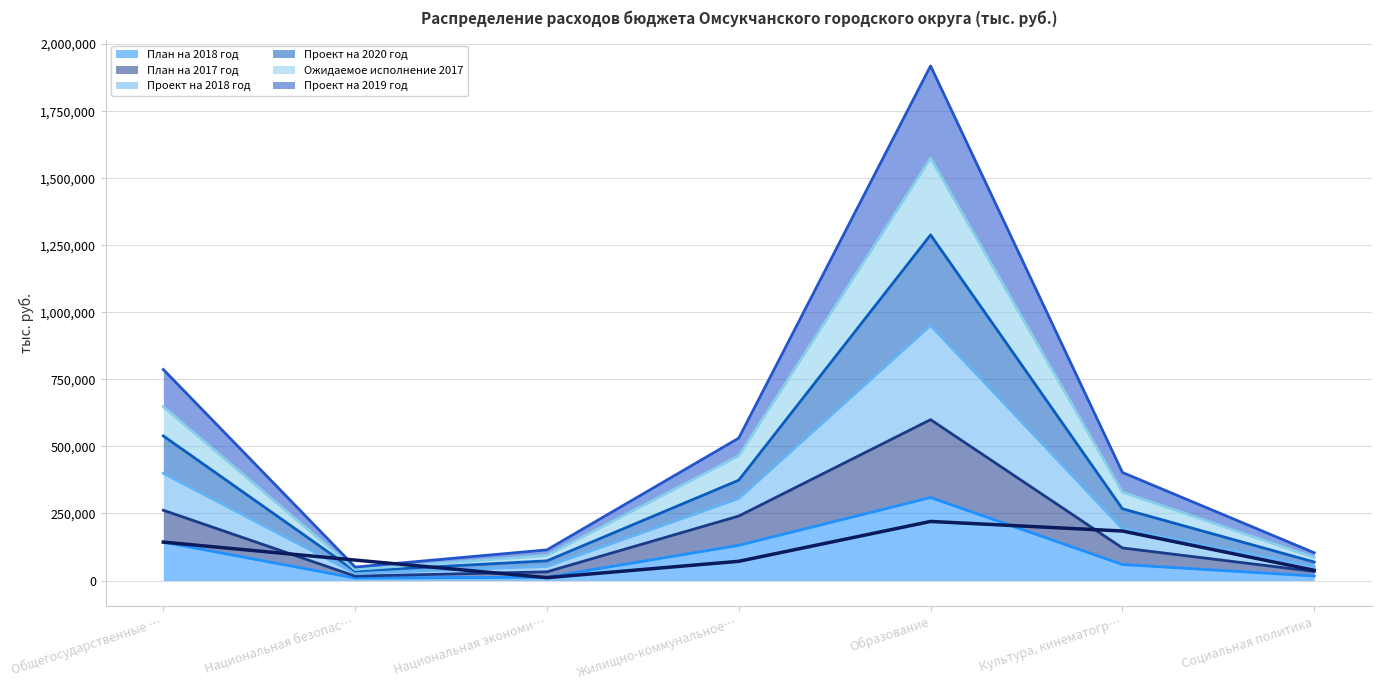

What is the lowest value of the Проект на 2018 год series?

50208.8